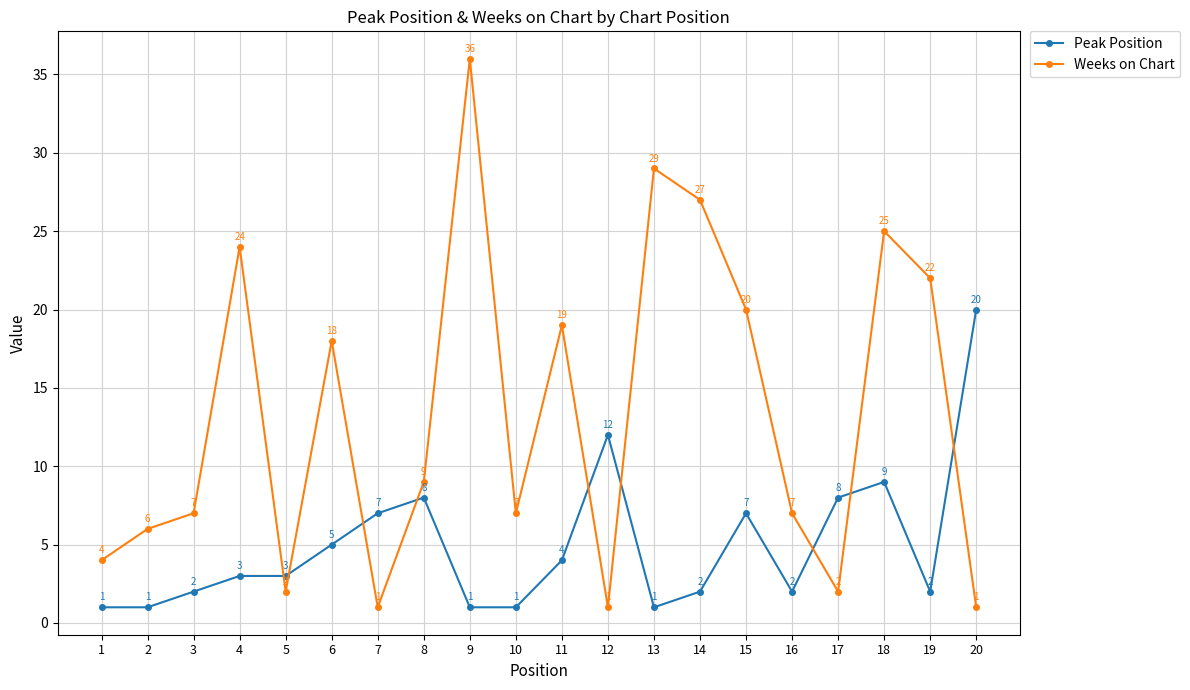

Is it true that Weeks on Chart equals 2 at 17?

True